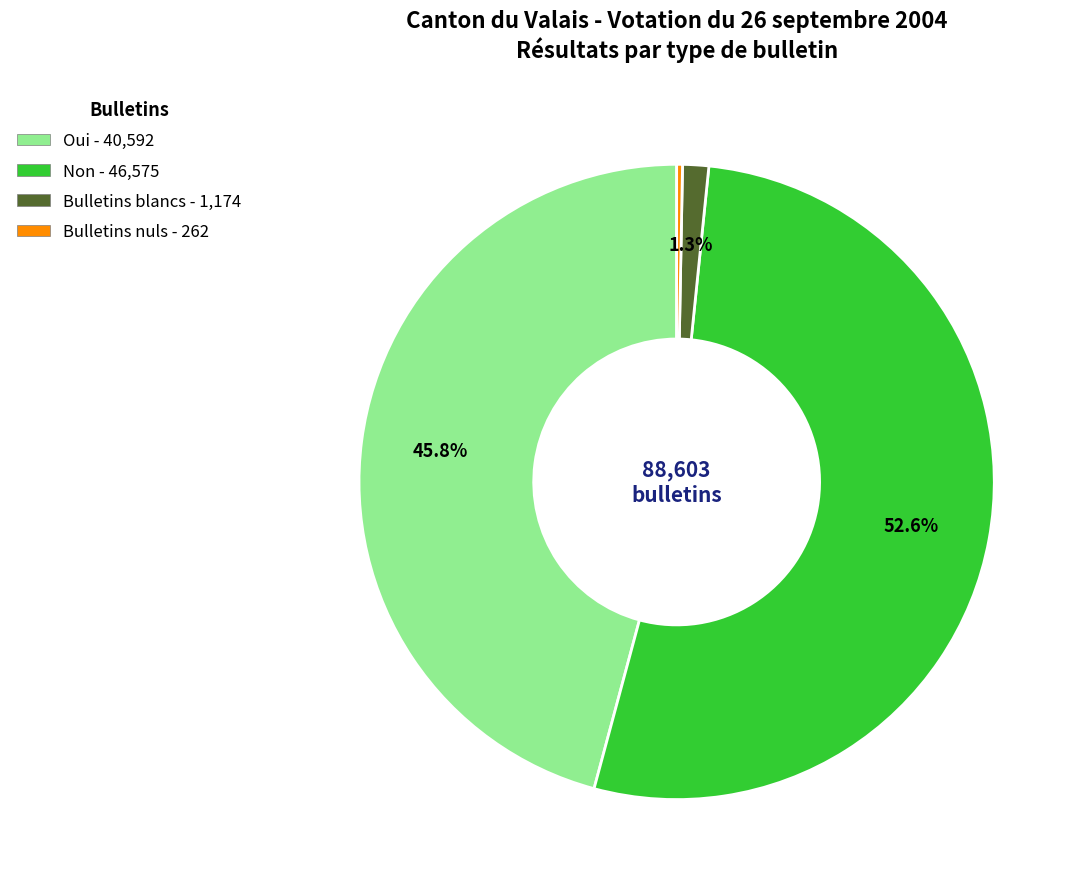

The Non slice represents 53% of the pie. True or false?

True